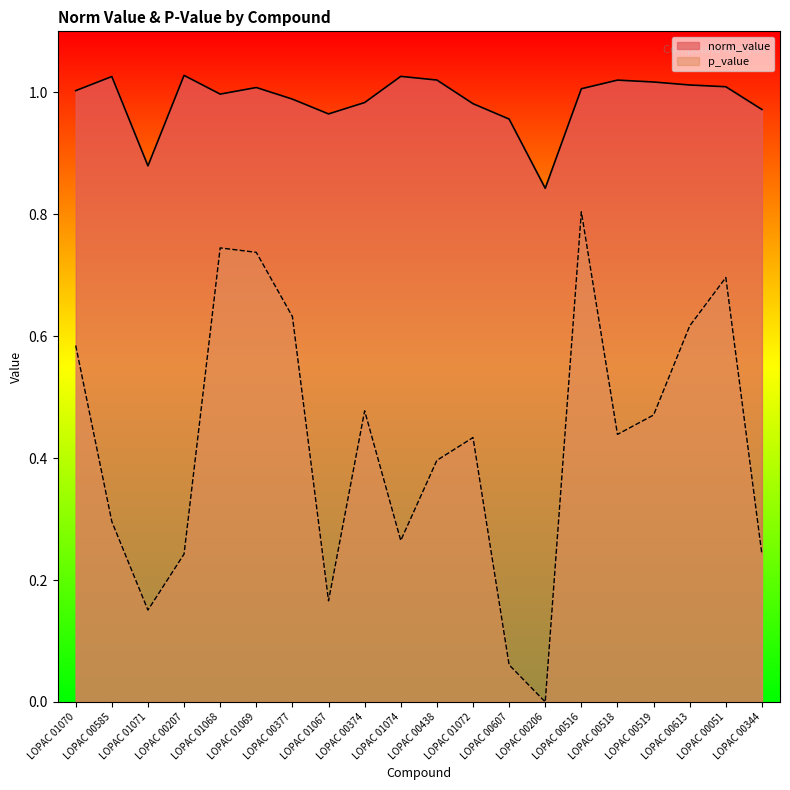

Rank the series by their maximum value, from lowest to highest.

p_value, norm_value